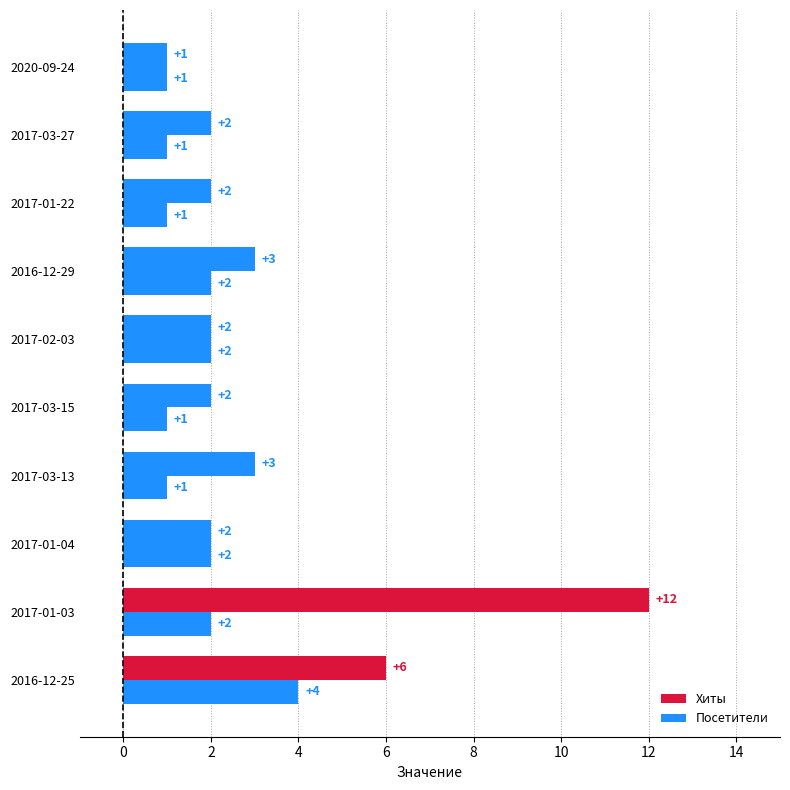

How many values in the Посетители series are below 2?

5